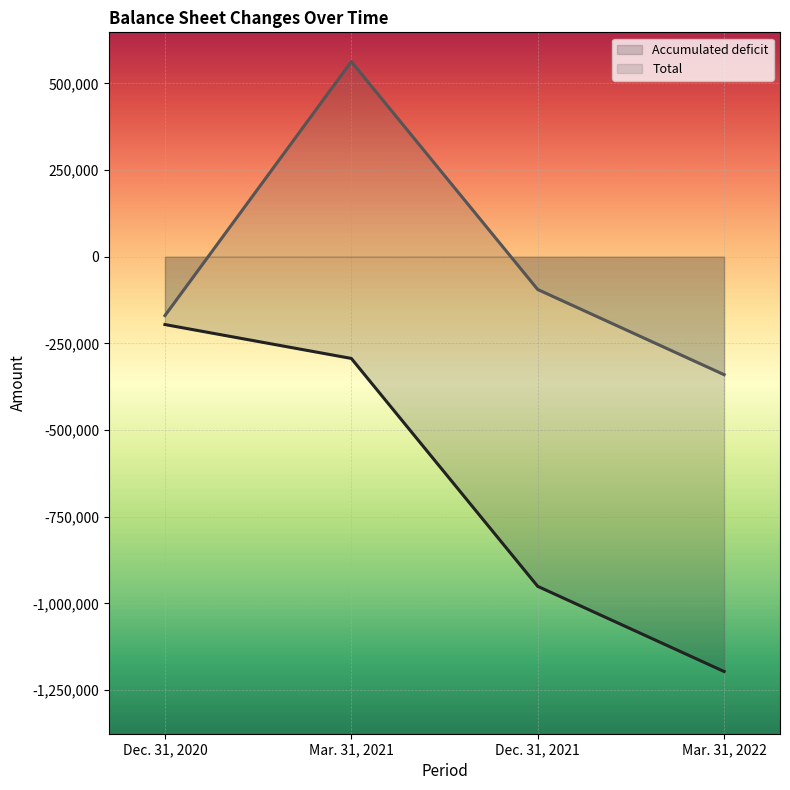

Does the chart display data point markers on the line(s)?

No